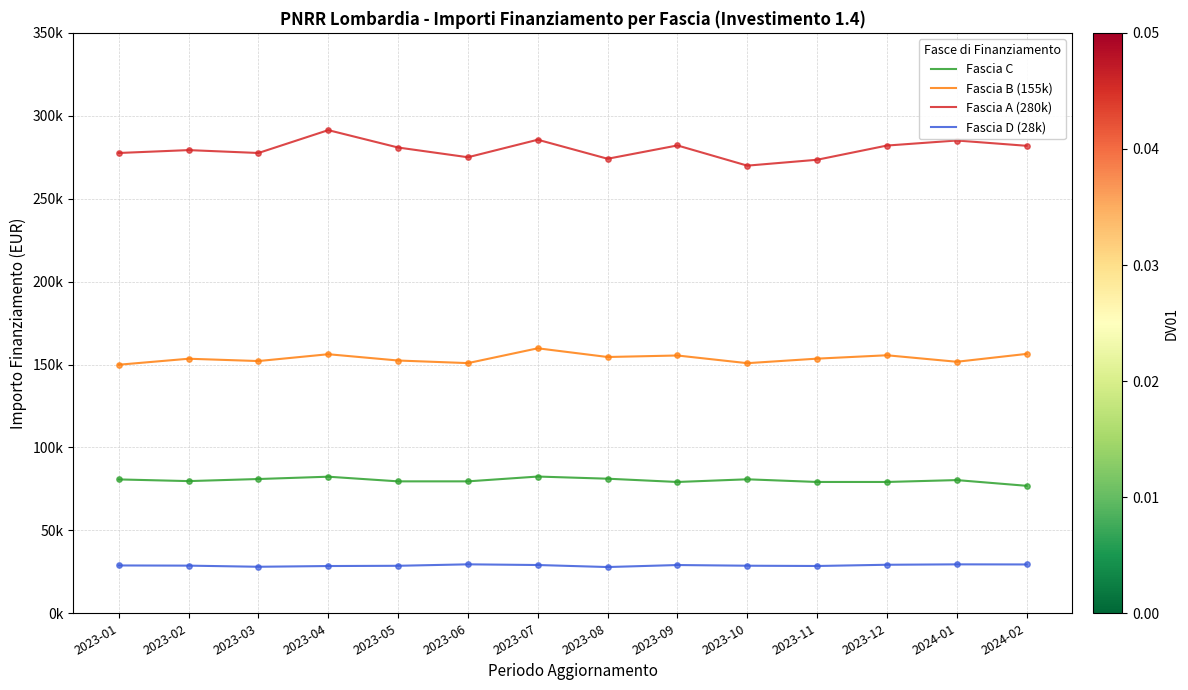

At how many categories does at least one series exceed 154349?

14